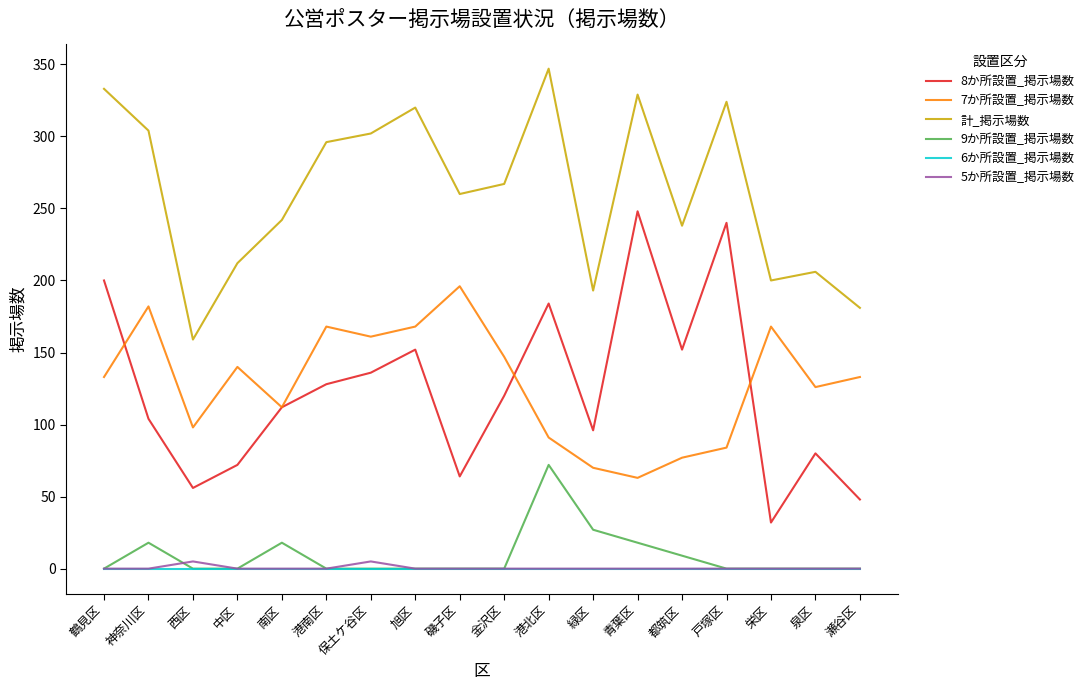

True or false: 計_掲示場数 and 7か所設置_掲示場数 intersect in this chart.

False